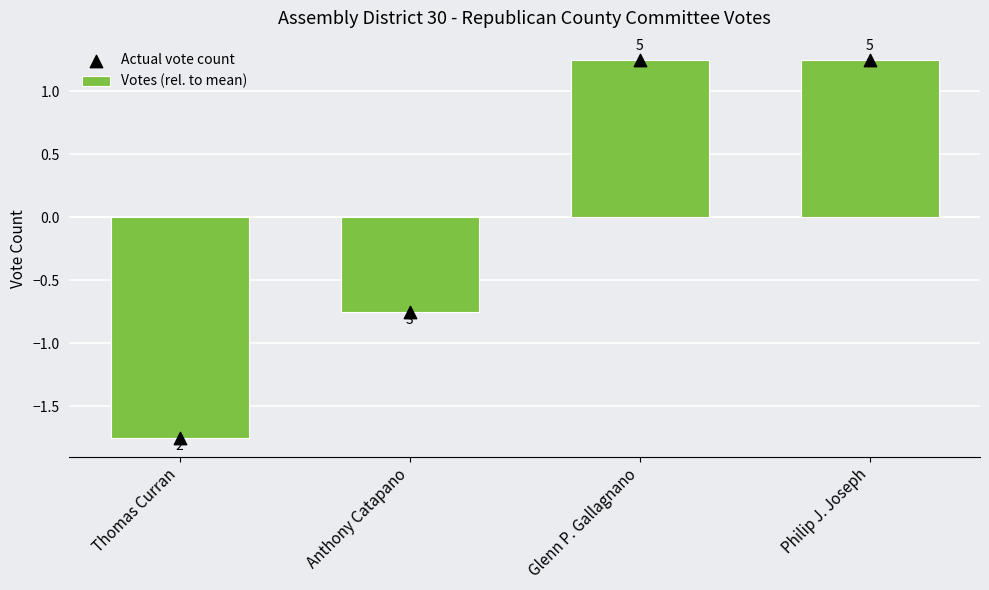

Is the value of Votes (rel. to mean) at Glenn P. Gallagnano greater than the value of Actual vote count at Thomas Curran?

Yes